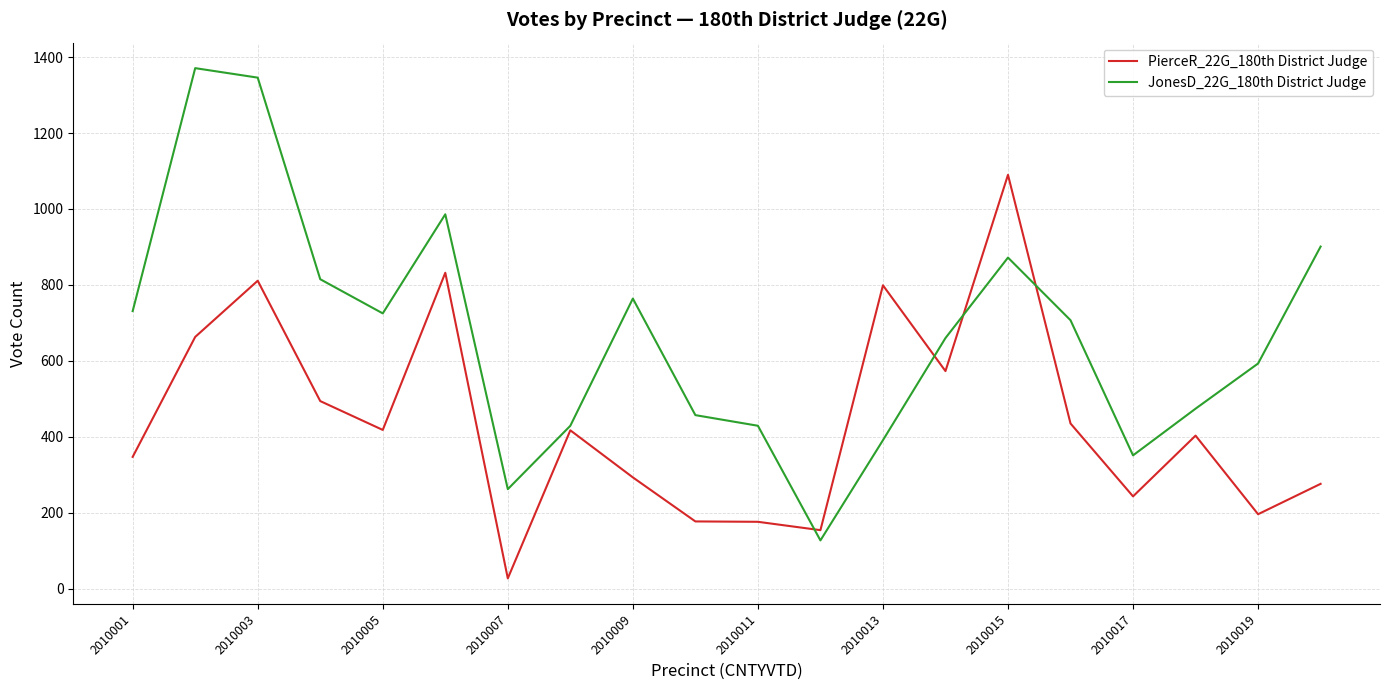

Rank the series by their maximum value, from lowest to highest.

PierceR_22G_180th District Judge, JonesD_22G_180th District Judge